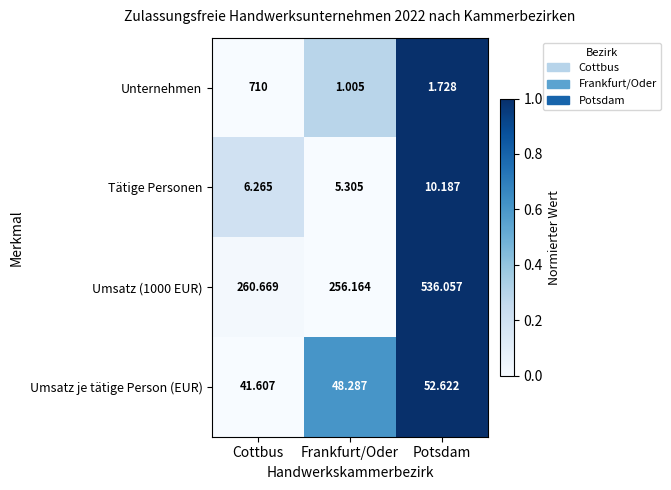

Where does the Tätige Personen series first go above 6?

Cottbus